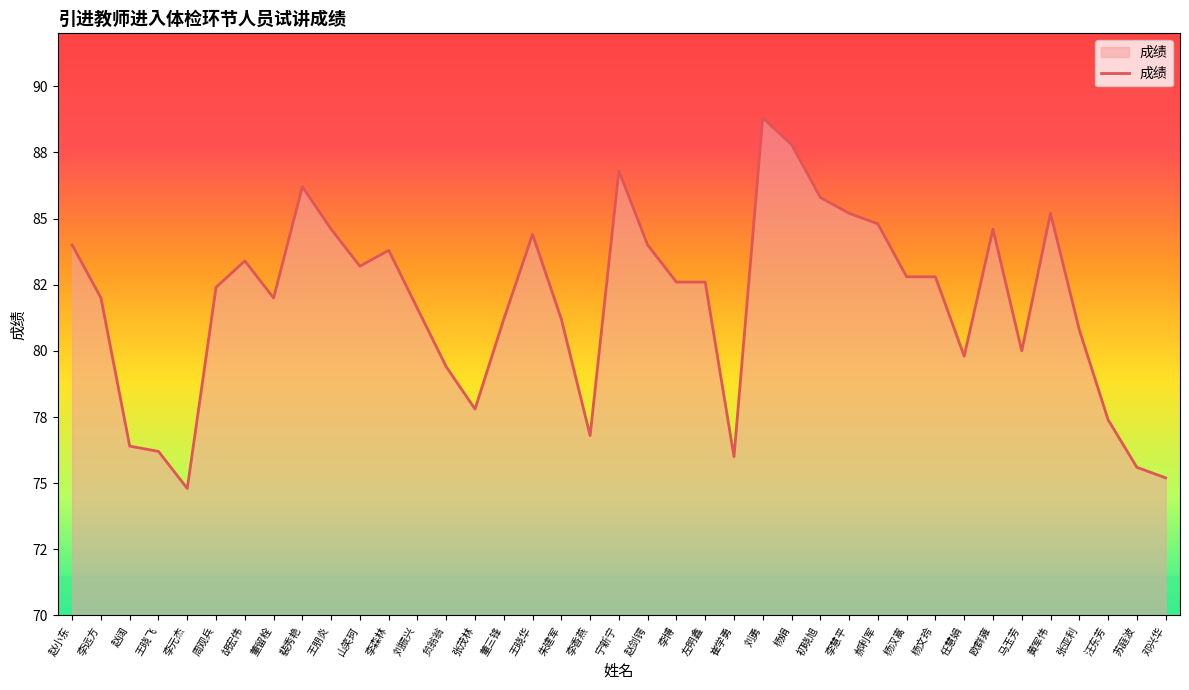

Reading left to right, list all the values displayed in this chart.

84.0	82.0	76.4	76.2	74.8	82.4	83.4	82.0	86.2	84.6	83.2	83.8	81.6	79.4	77.8	81.2	84.4	81.2	76.8	86.8	84.0	82.6	82.6	76.0	88.8	87.8	85.8	85.2	84.8	82.8	82.8	79.8	84.6	80.0	85.2	80.8	77.4	75.6	75.2